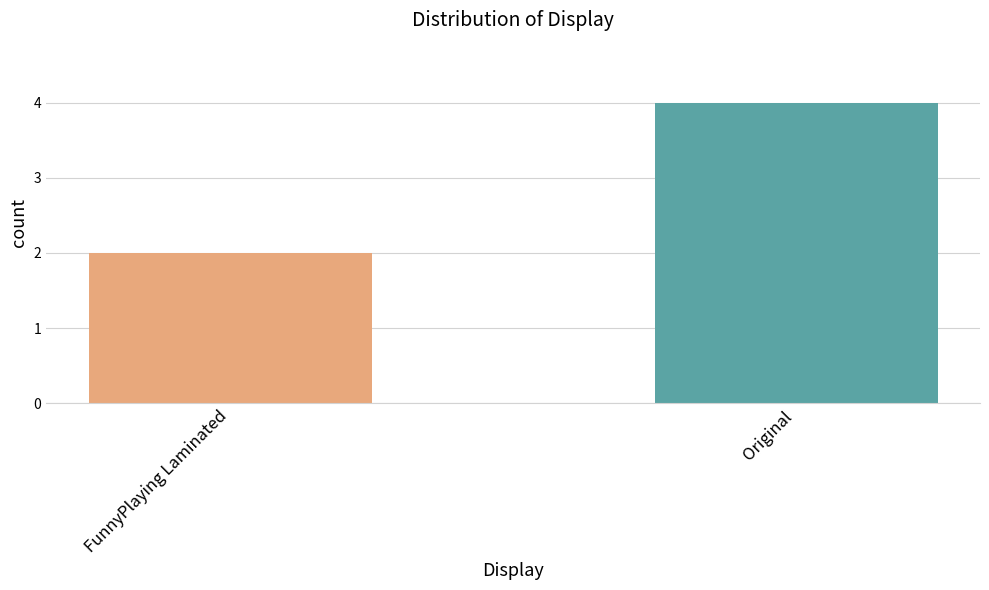

What is the difference between the values at FunnyPlaying Laminated and Original?

2